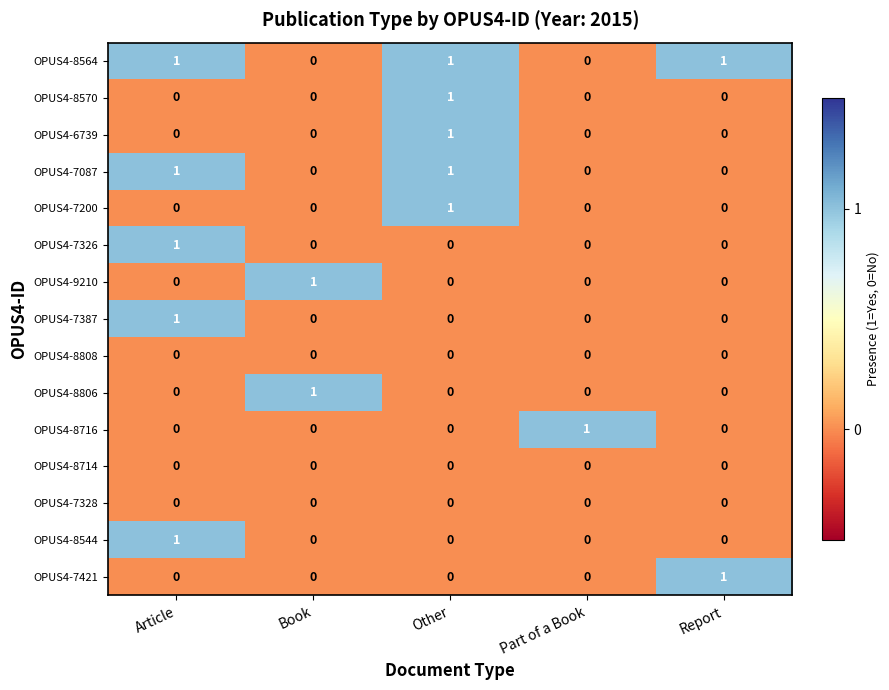

Count the OPUS4-7326 values in the range 0 to 1.

5